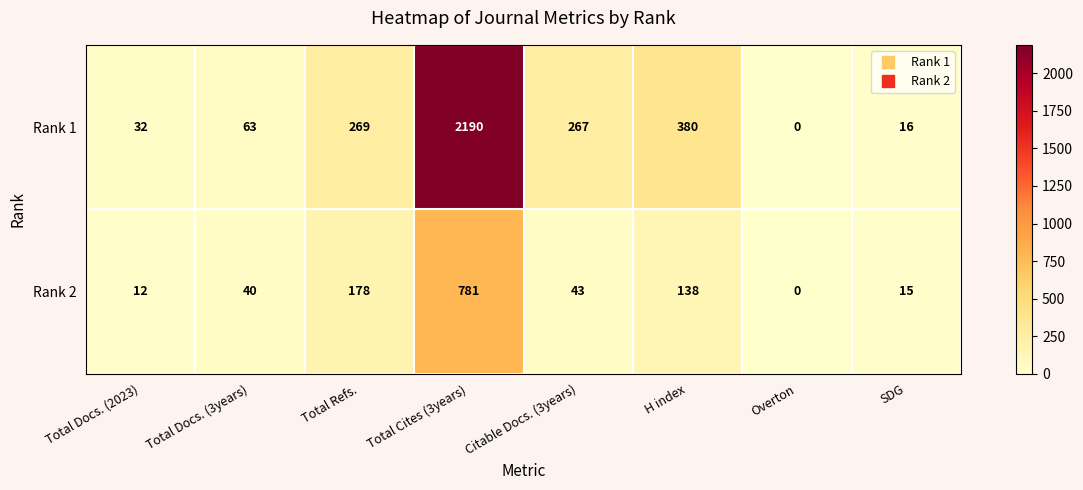

What is the difference between the Rank 1 values at Overton and SDG?

16